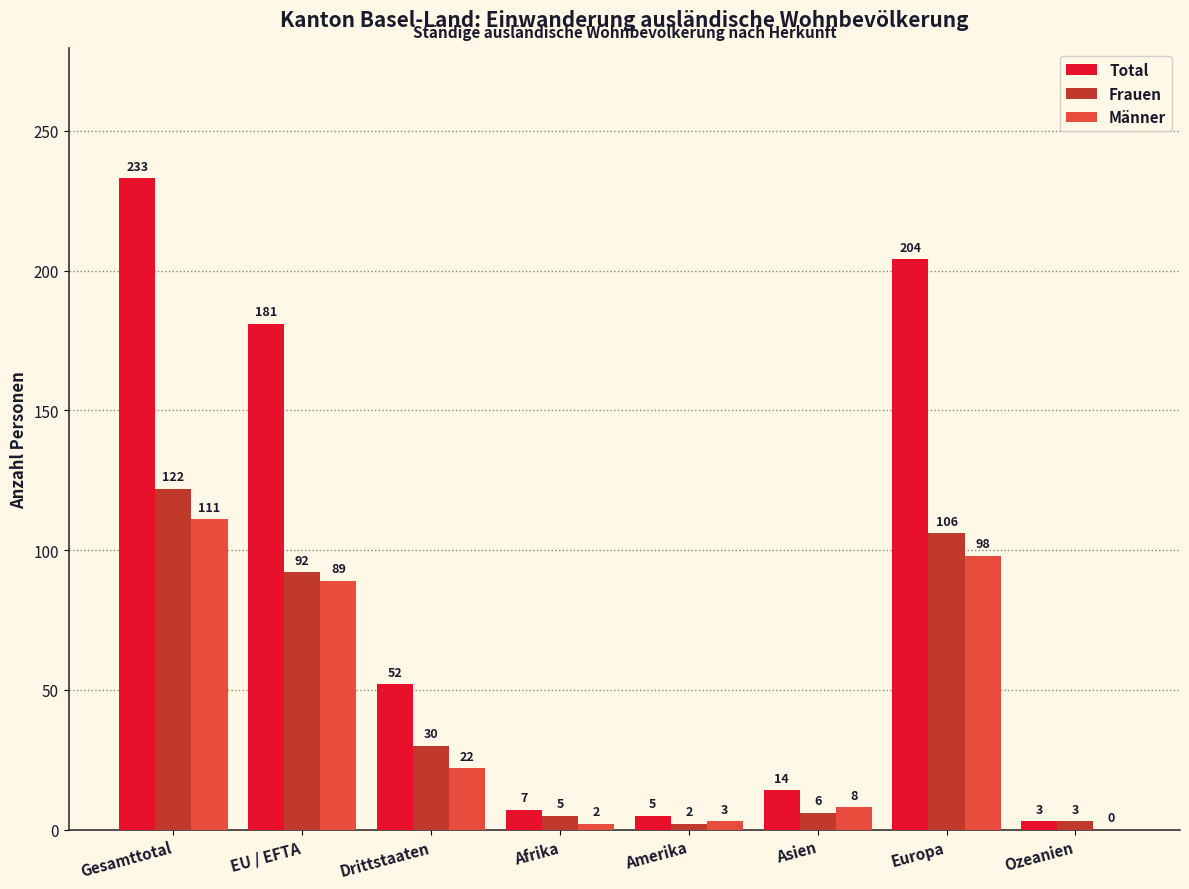

Reading left to right, extract all data points from this chart.

Total: Gesamttotal=233	EU / EFTA=181	Drittstaaten=52	Afrika=7	Amerika=5	Asien=14	Europa=204	Ozeanien=3
Frauen: Gesamttotal=122	EU / EFTA=92	Drittstaaten=30	Afrika=5	Amerika=2	Asien=6	Europa=106	Ozeanien=3
Männer: Gesamttotal=111	EU / EFTA=89	Drittstaaten=22	Afrika=2	Amerika=3	Asien=8	Europa=98	Ozeanien=0